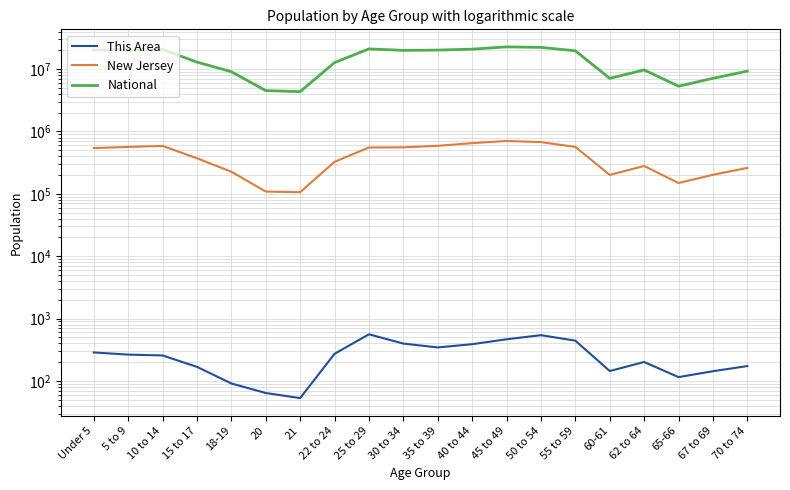

True or false: New Jersey and National cross at least once.

False